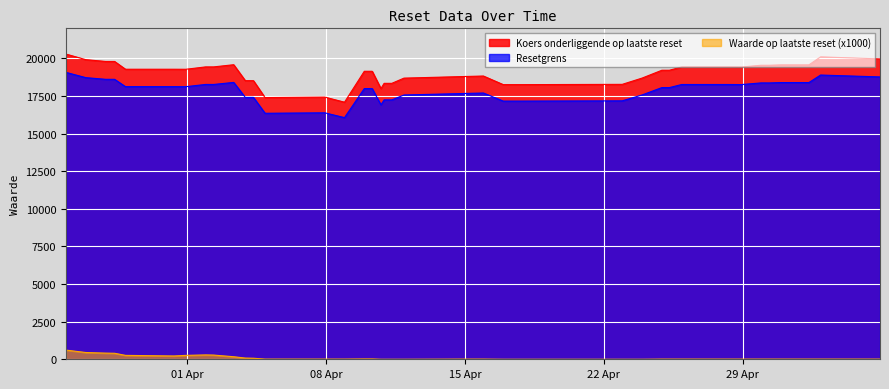

What is the difference between the maximum and minimum values in the Waarde op laatste reset (x1000) series?

610.0